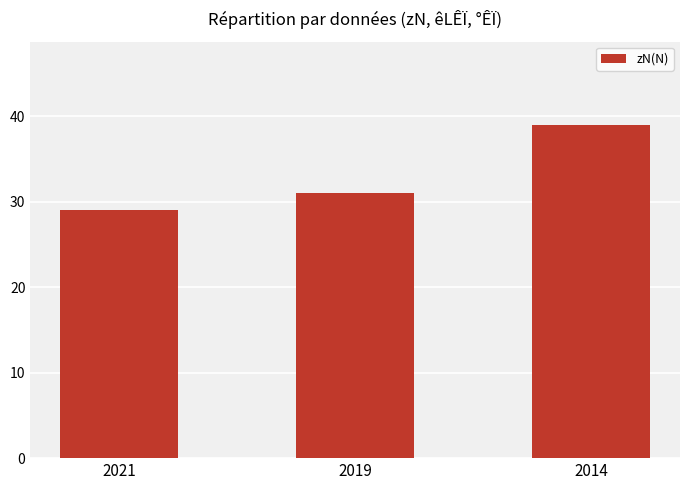

What is the change in value from 2021 to 2019?

+2